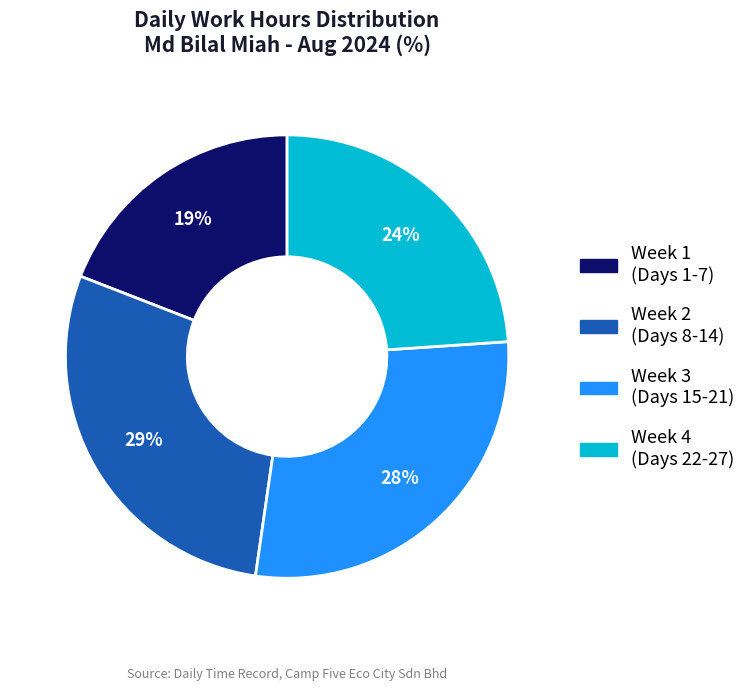

To the nearest percent, what is the difference between the largest and smallest slice percentages?

10%